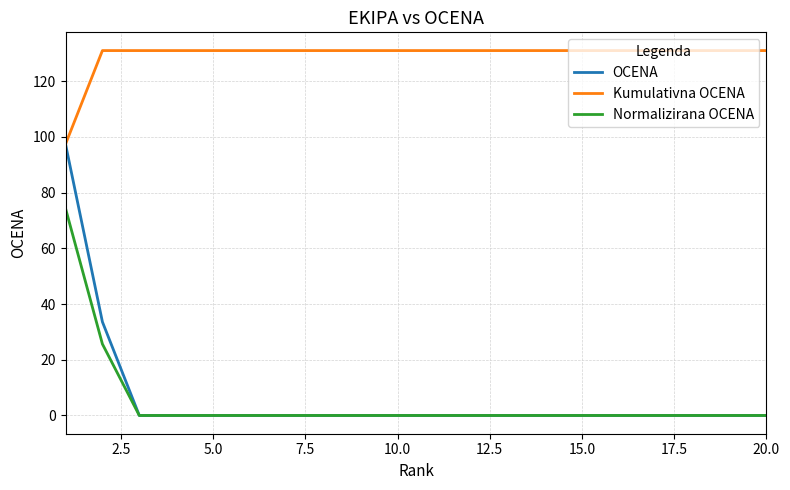

Which series has the largest total across all categories?

Kumulativna OCENA